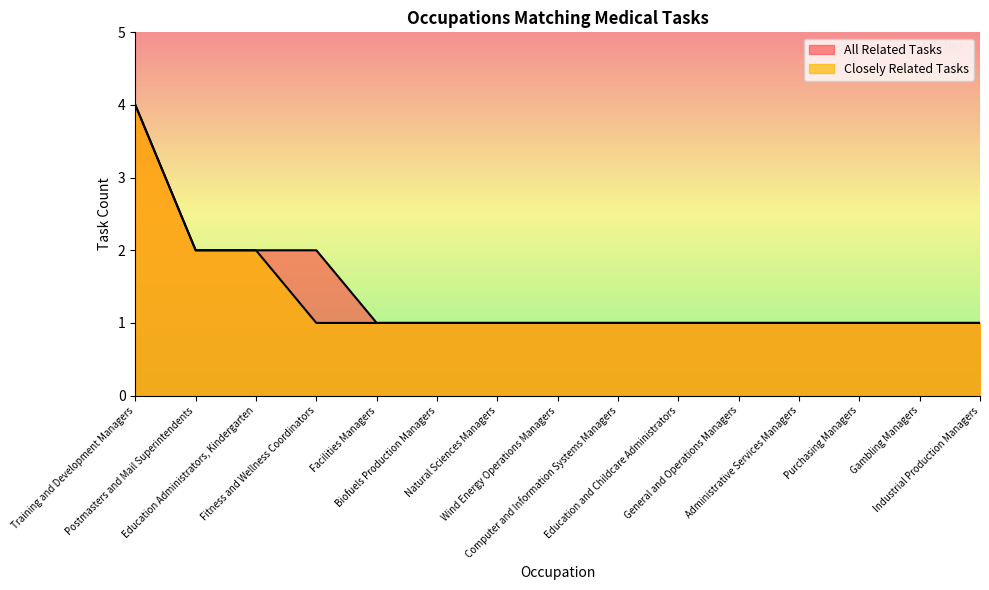

What is the lowest value of the All Related Tasks series?

1